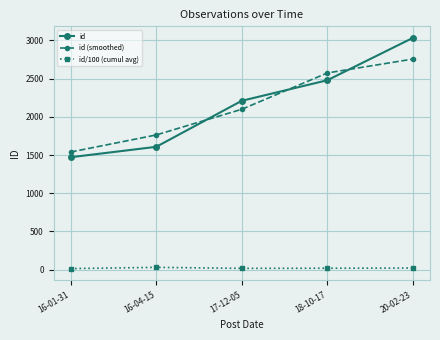

How many data points does each series have?

5